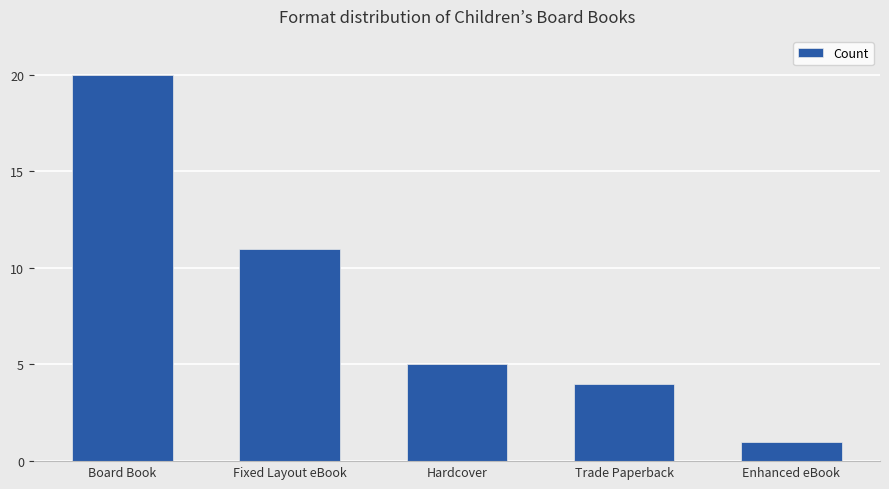

What is the sum of all values?

41